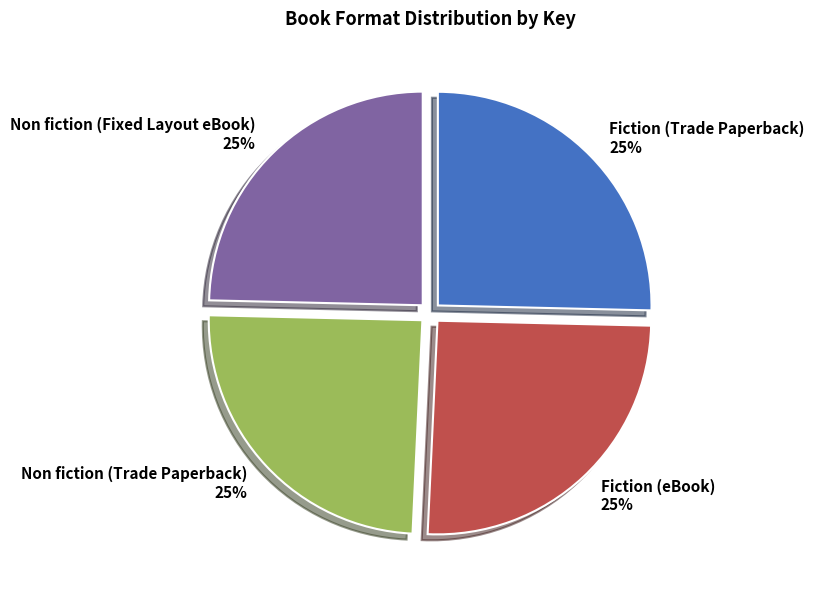

Count the number of slices in the pie.

4